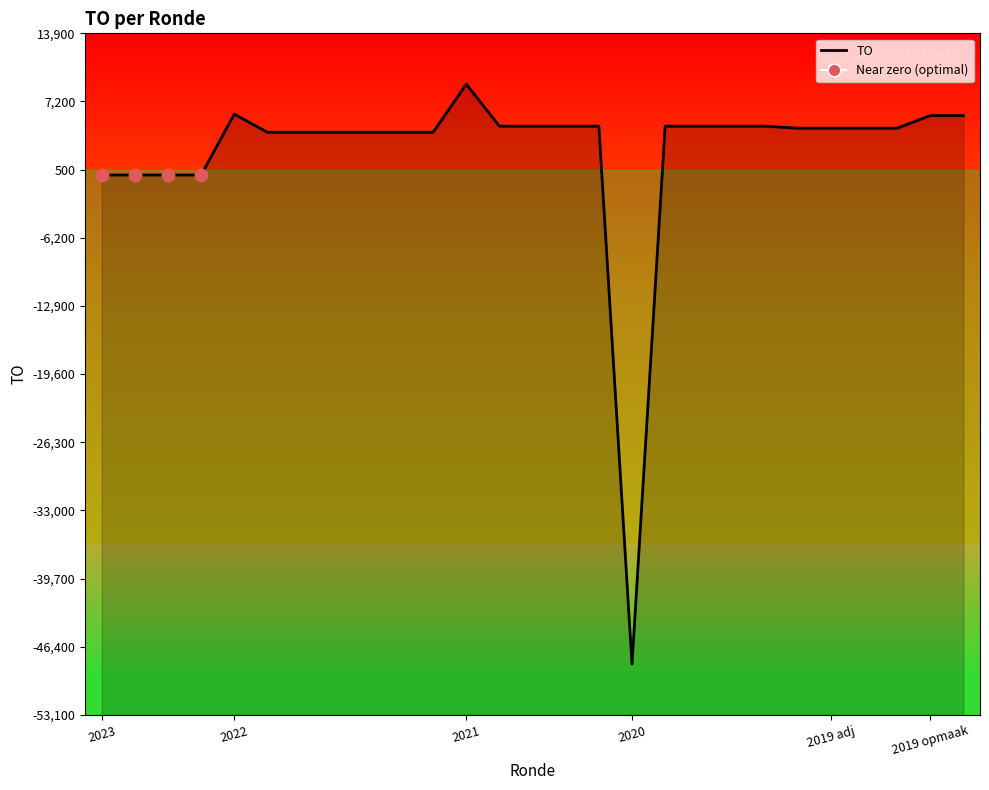

Is it true that the value at 2019 adj is 4600?

True